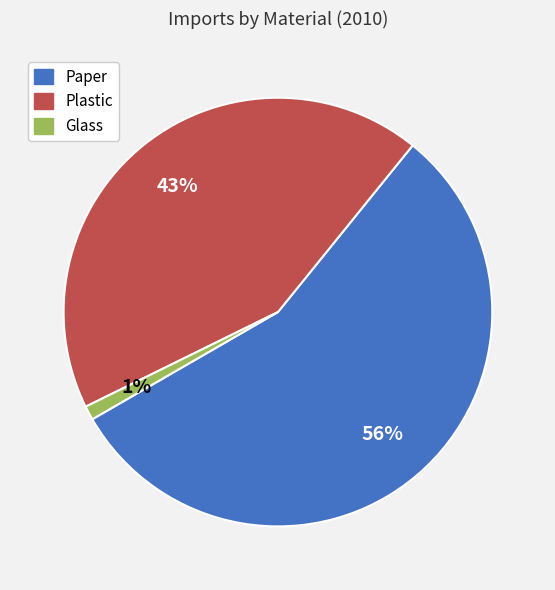

How many slices are in this pie chart?

3